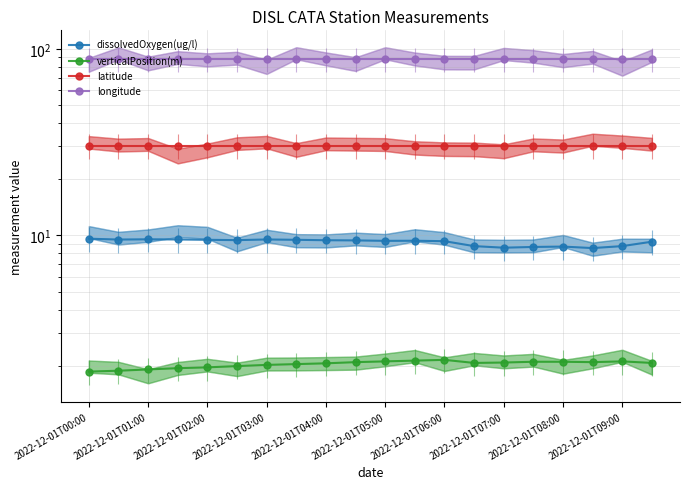

Which series has the largest range (max minus min)?

dissolvedOxygen(ug/l)